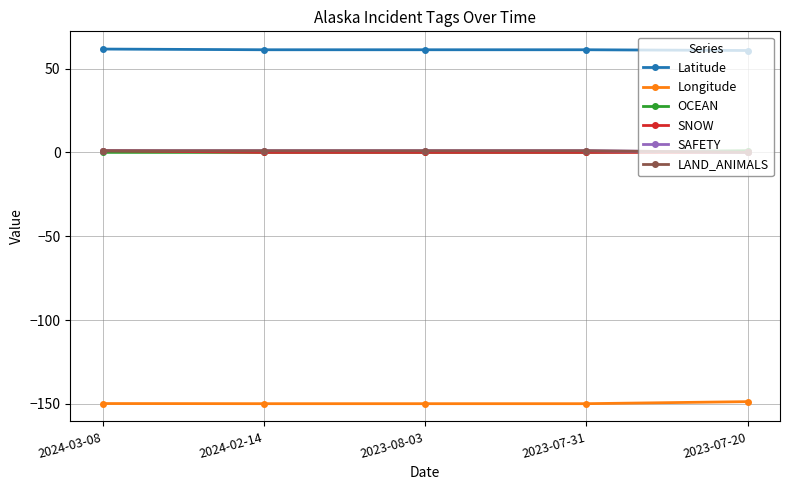

What is the sum of all SAFETY values?

4.0